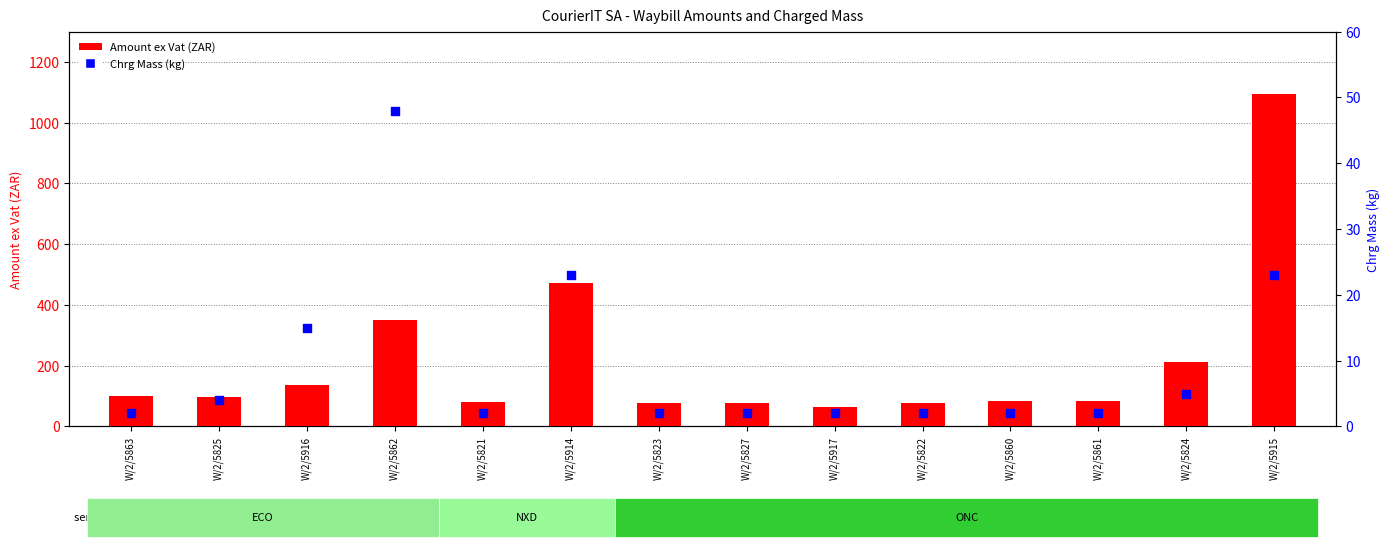

Which series reaches the maximum Y coordinate?

Amount ex Vat